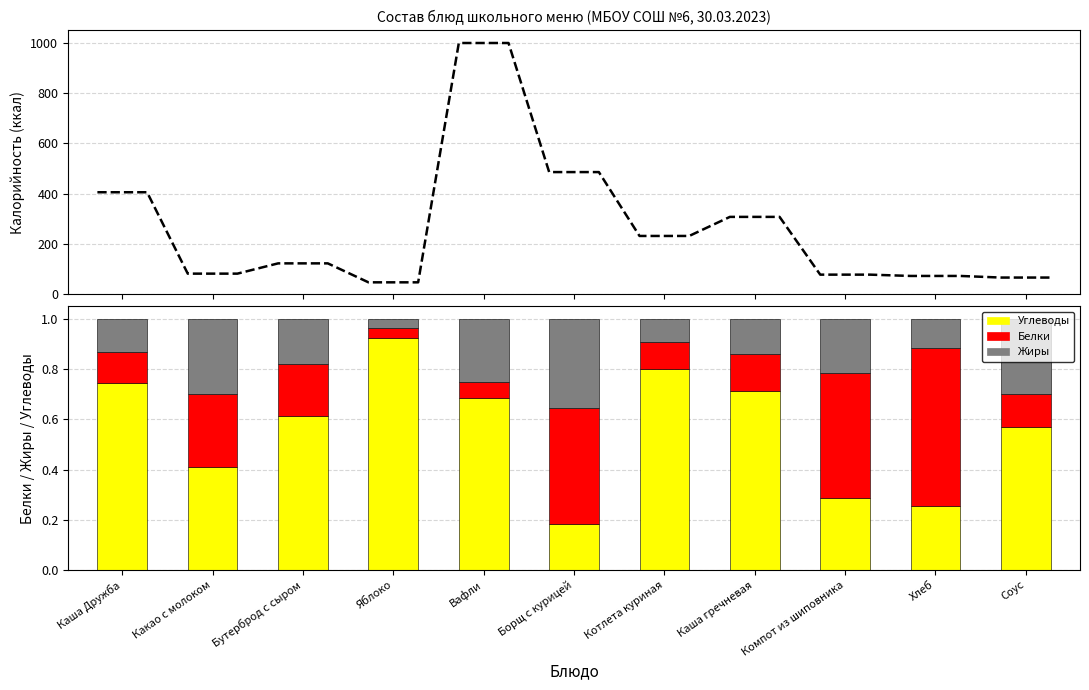

What is the sum of all Белки values?

2.7